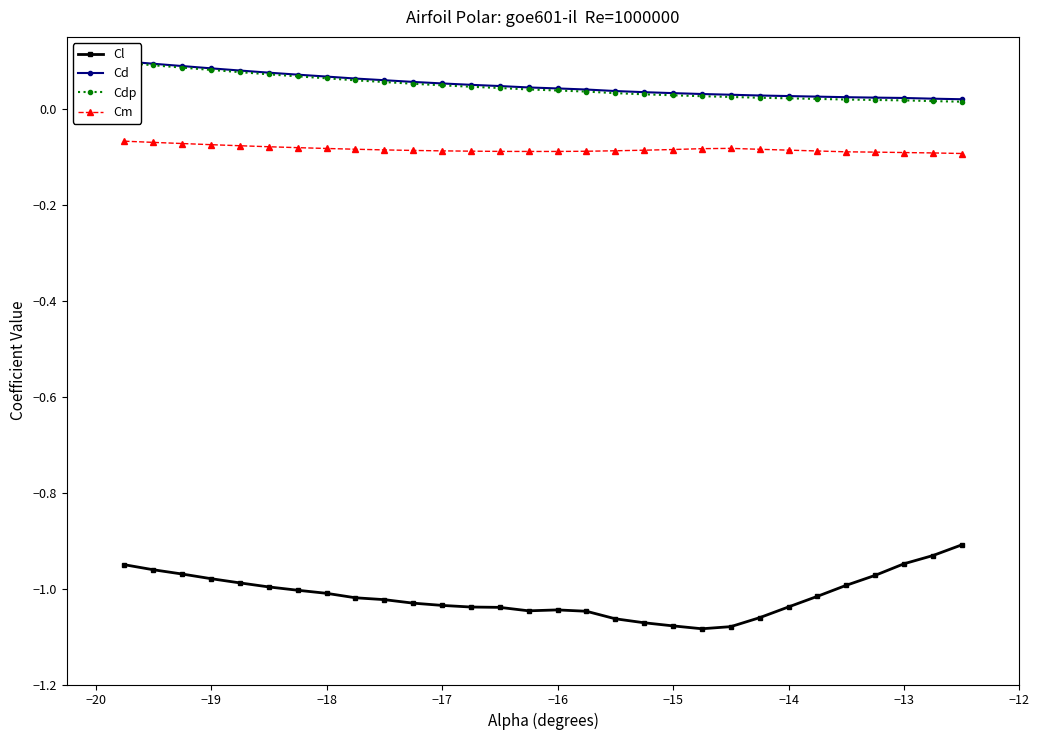

At how many categories does at least one series exceed 0?

30